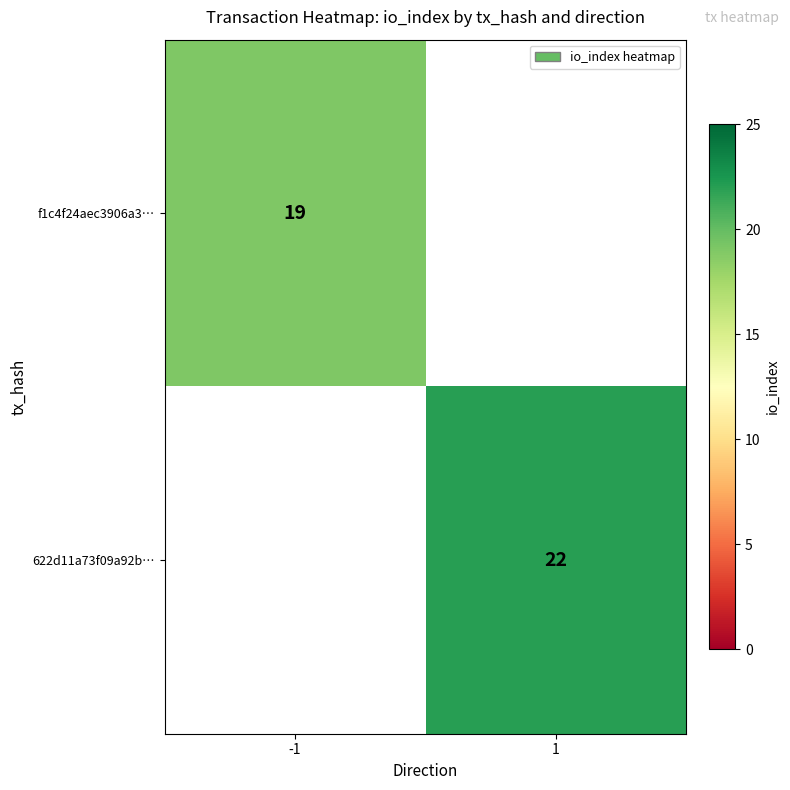

Is it true that f1c4f24aec3906a3… equals 19 at -1?

True